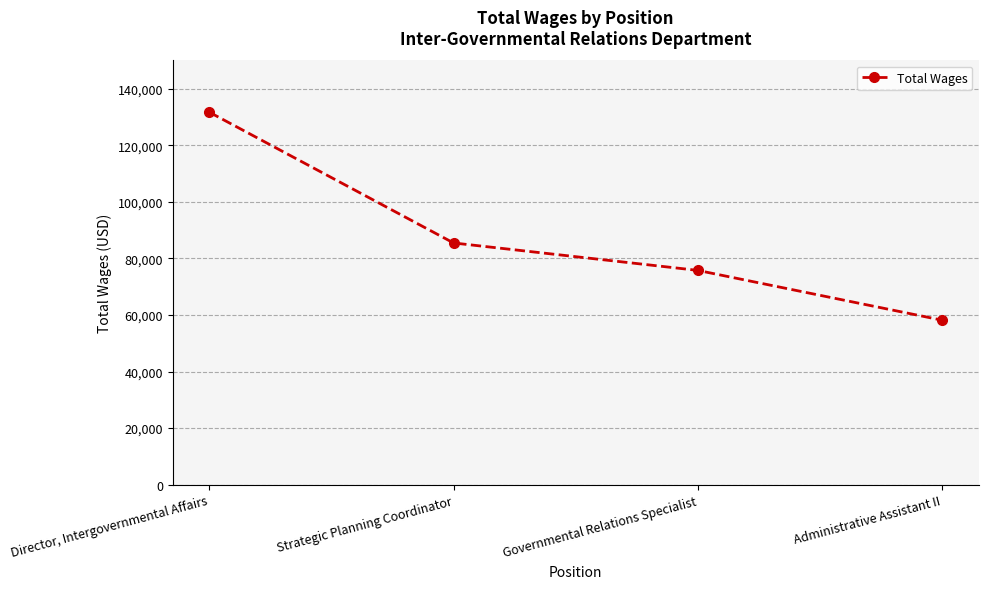

What is the minimum value shown in the chart?

58169